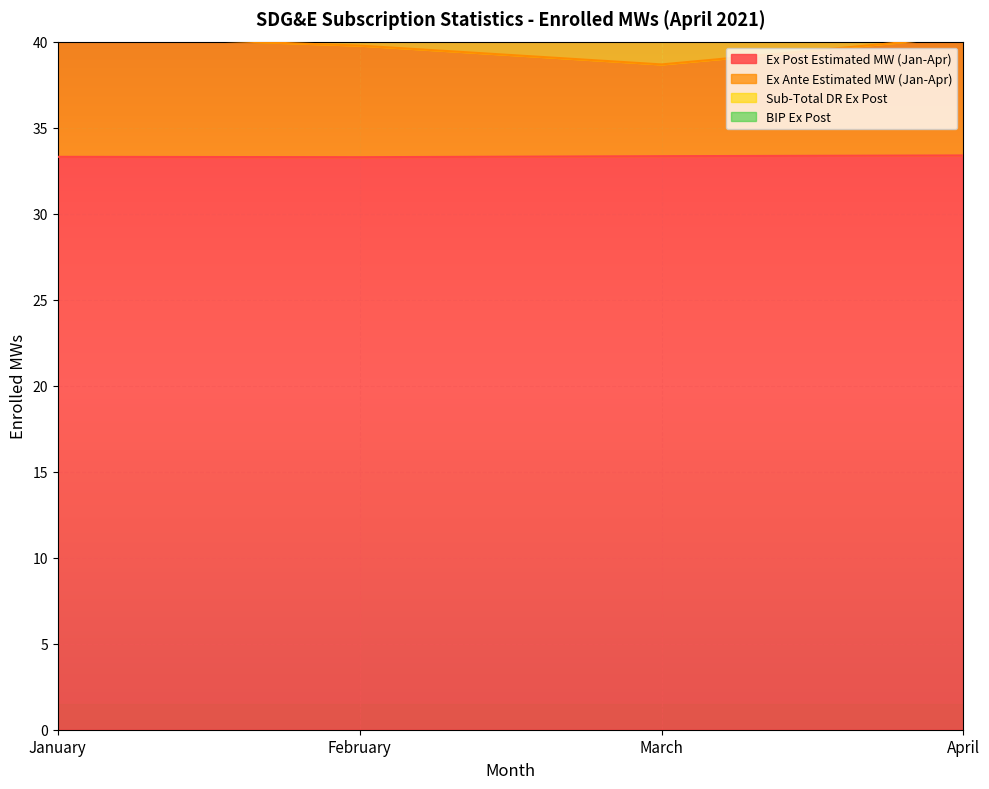

Read the Ex Post Estimated MW (Jan-Apr) value at March.

33.3